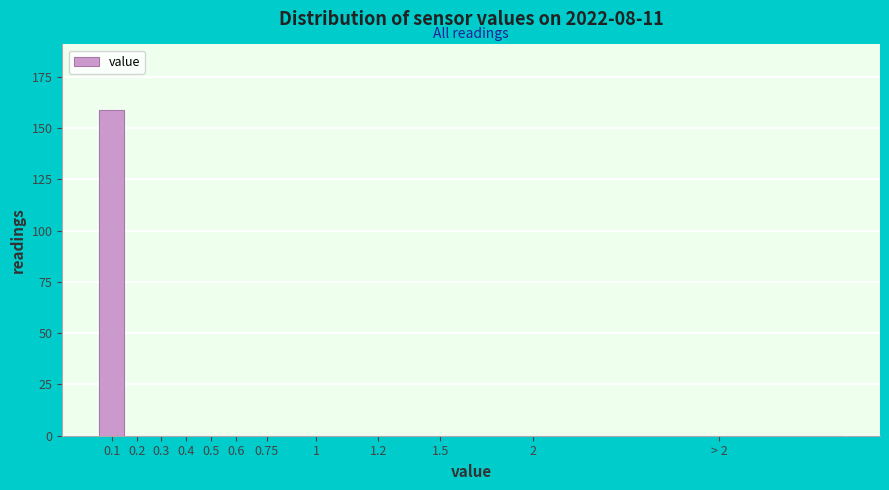

Reading right to left, transcribe all the data shown in this chart.

> 2=0	2=0	1.5=0	1.2=0	1=0	0.75=0	0.6=0	0.5=0	0.4=0	0.3=0	0.2=0	0.1=159